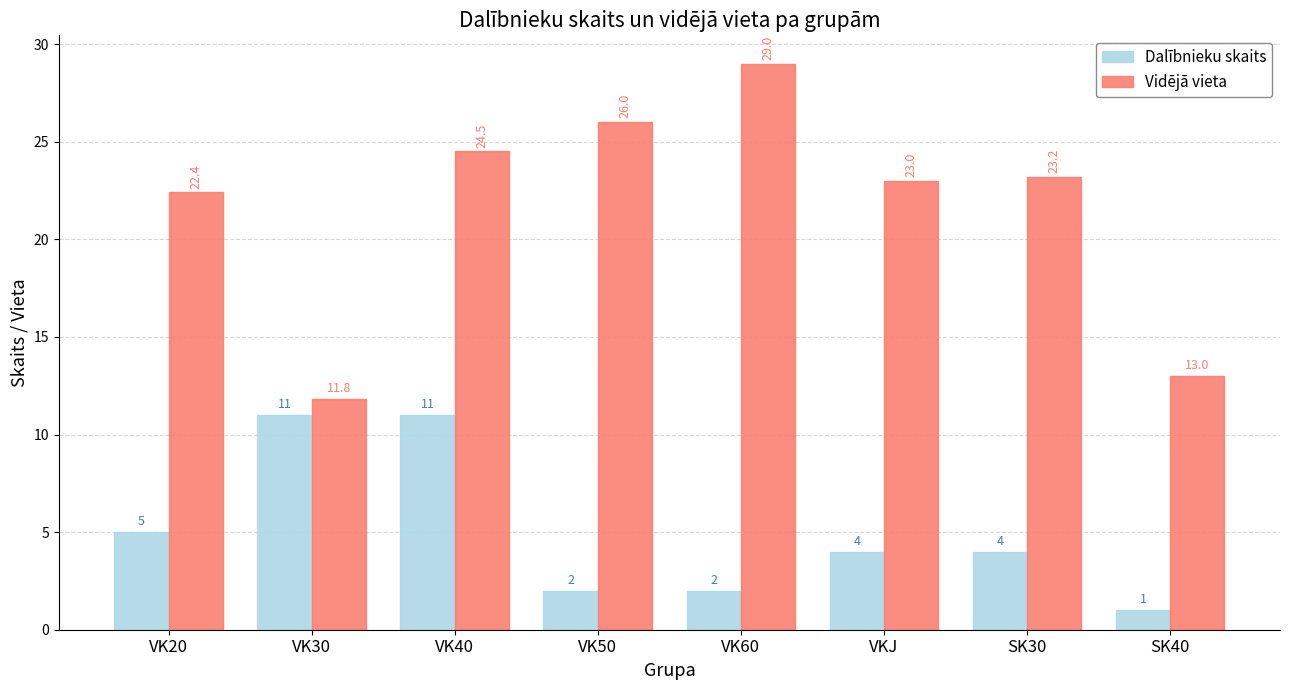

Which category has the lowest value in the Vidējā vieta series?

VK30